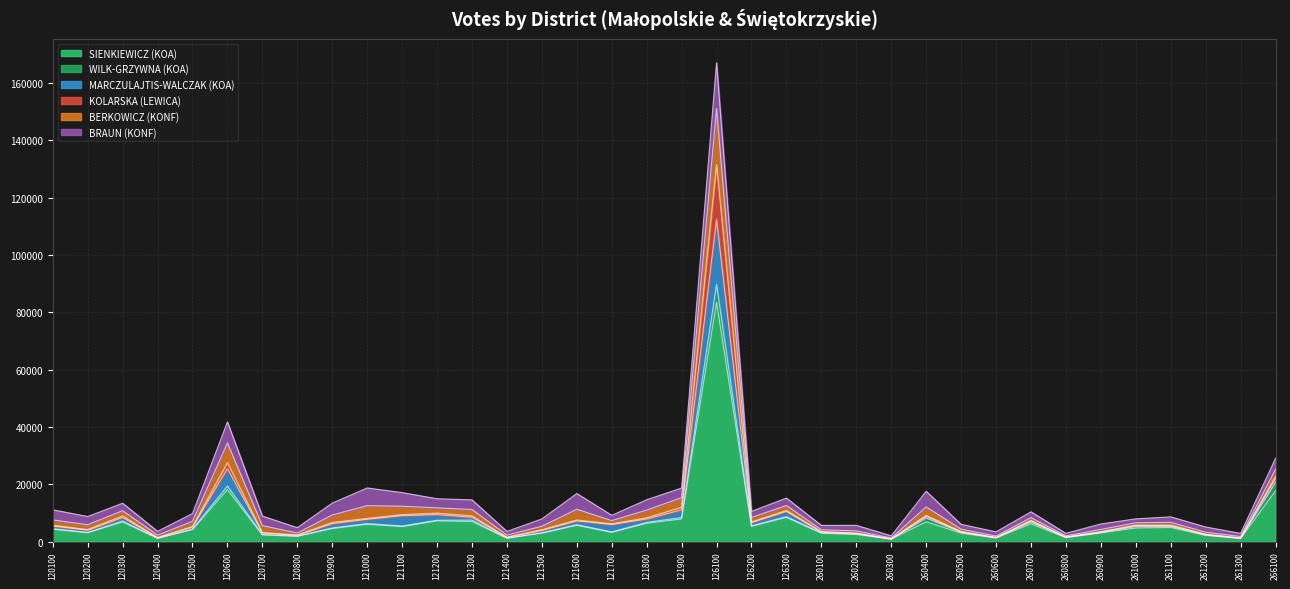

At which category does the chart reach its peak across all series?

126100